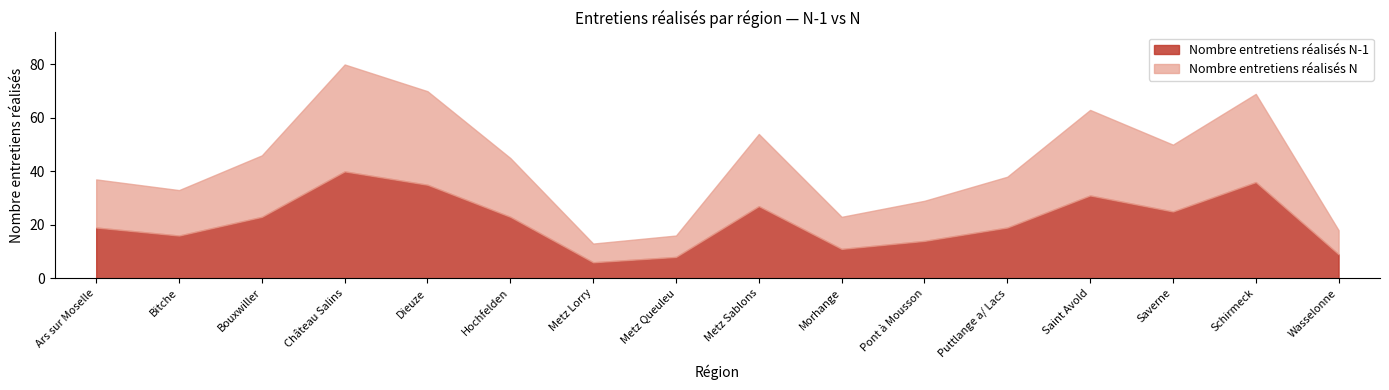

Rank the series by their maximum value, from lowest to highest.

Nombre entretiens réalisés N-1, Nombre entretiens réalisés N